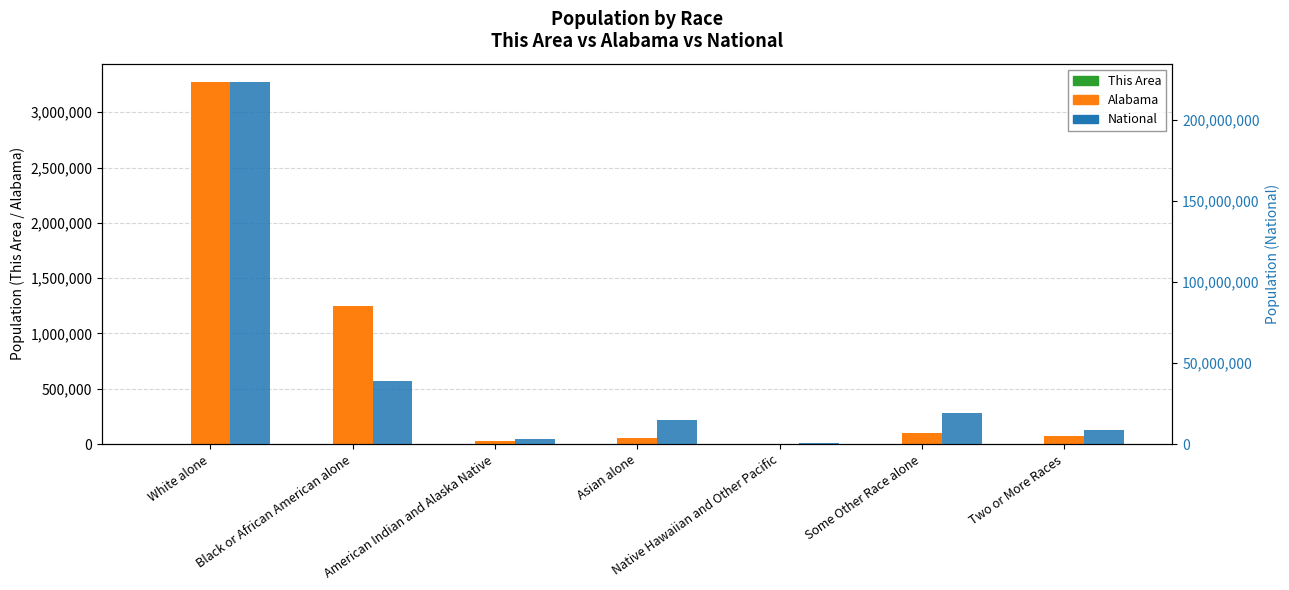

List the labels in order of This Area value, largest first.

Black or African American alone, White alone, Some Other Race alone, Two or More Races, Asian alone, American Indian and Alaska Native, Native Hawaiian and Other Pacific